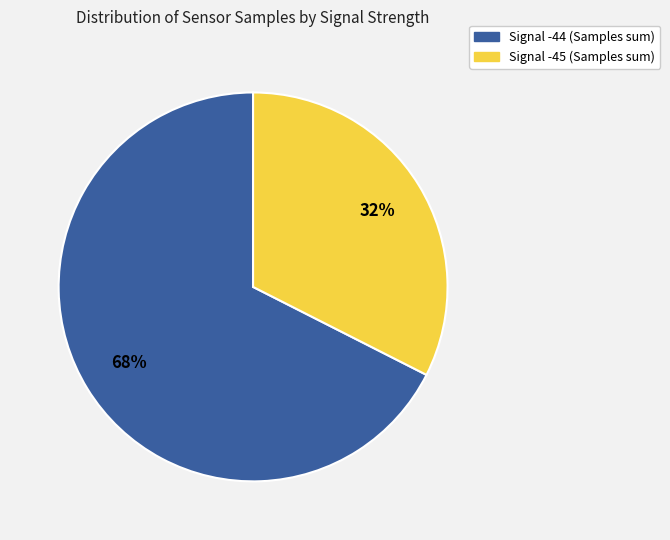

How many segments does this pie chart have?

2